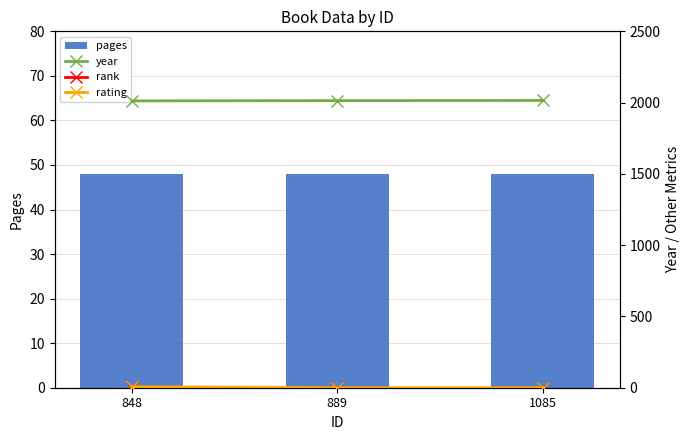

Reading right to left, list all the values displayed in this chart.

pages: 48	48	48
year: 2015	2014	2012
rank: 1	1	1
rating: 0	0	7